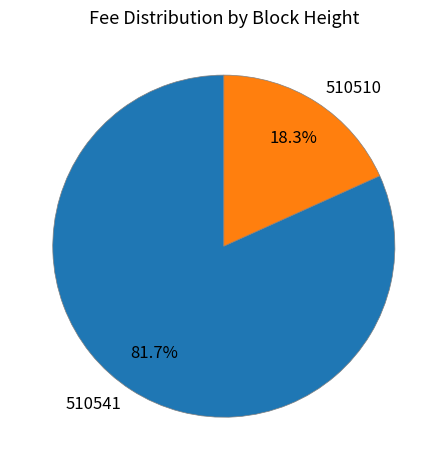

Do 510510 and 510541 together represent more than half of the pie?

Yes